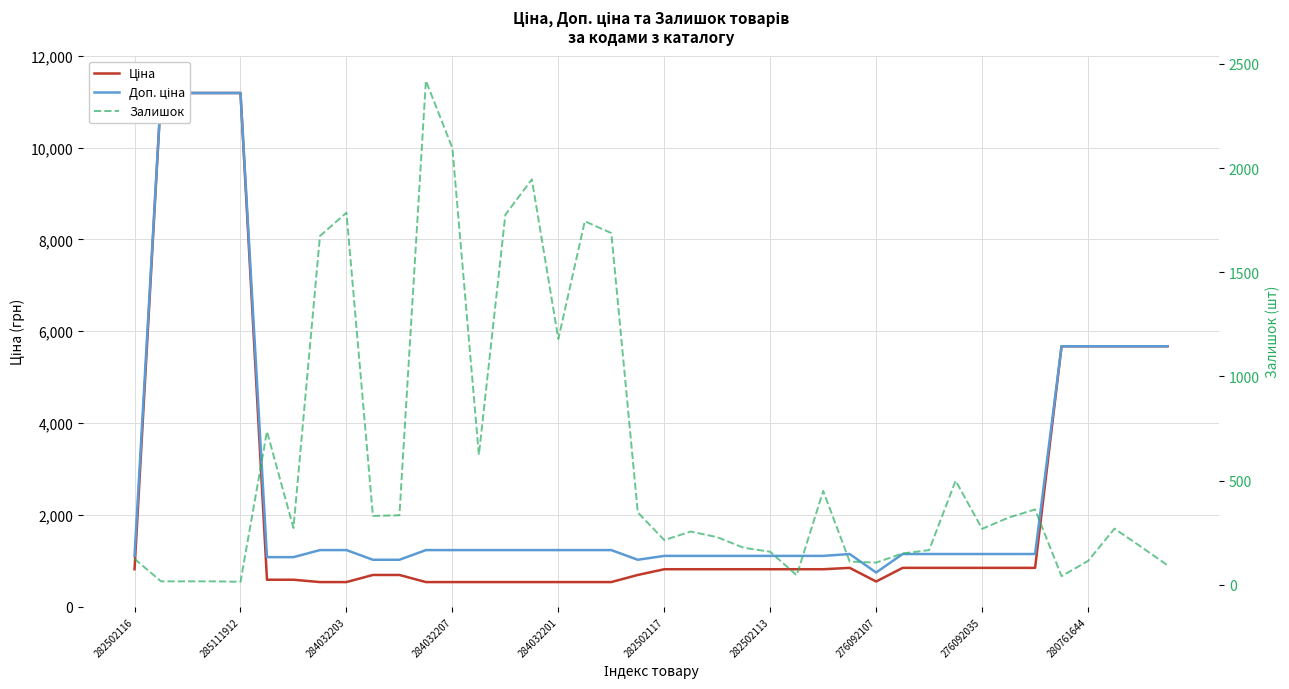

How many data points does each series have?

40